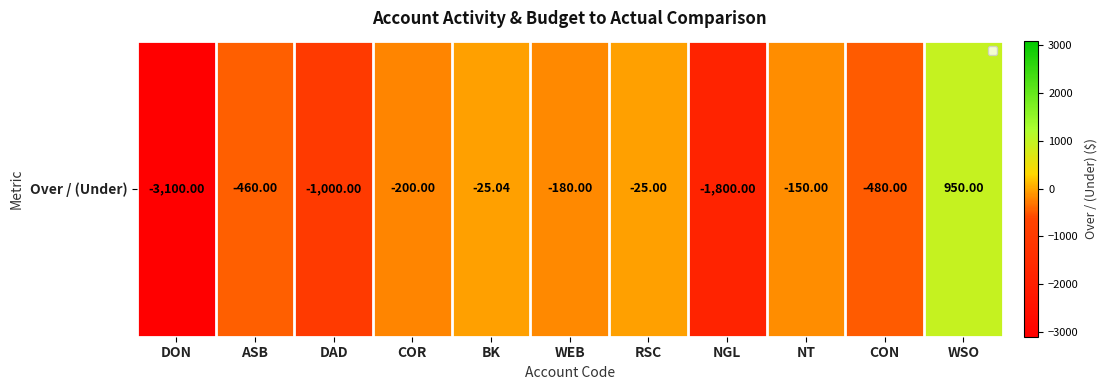

What is the sum of all values?

-6470.0